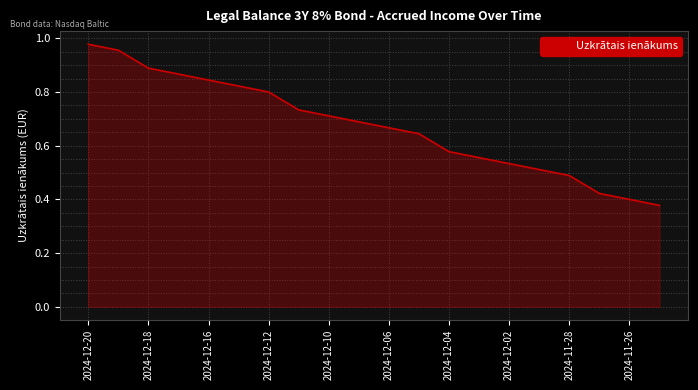

At which category does the chart reach its peak across all series?

2024-12-20